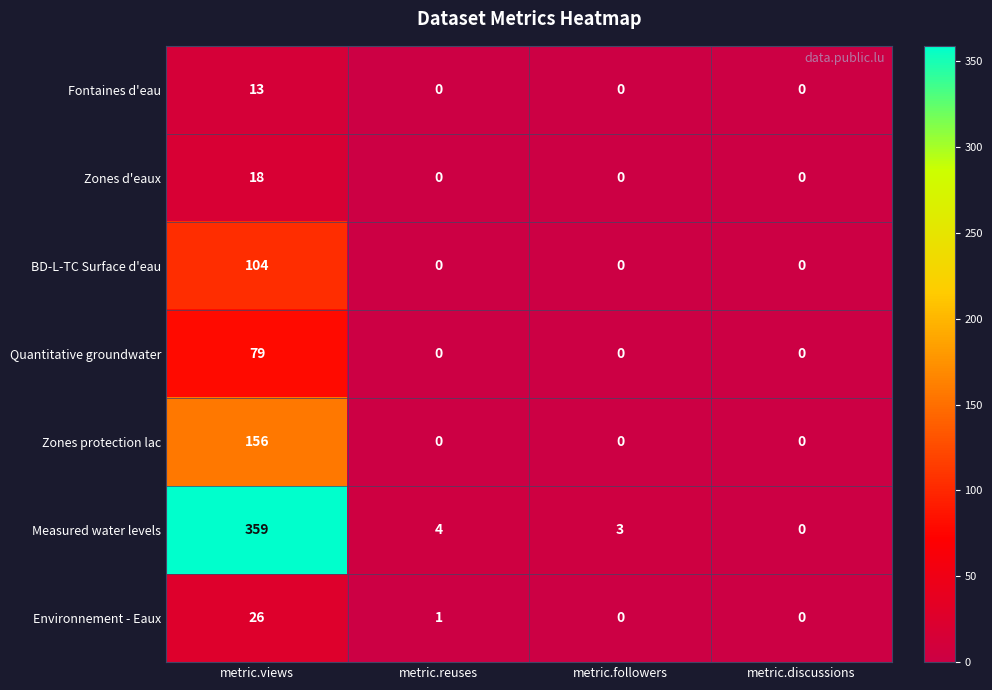

Which series has the largest total across all categories?

Measured water levels